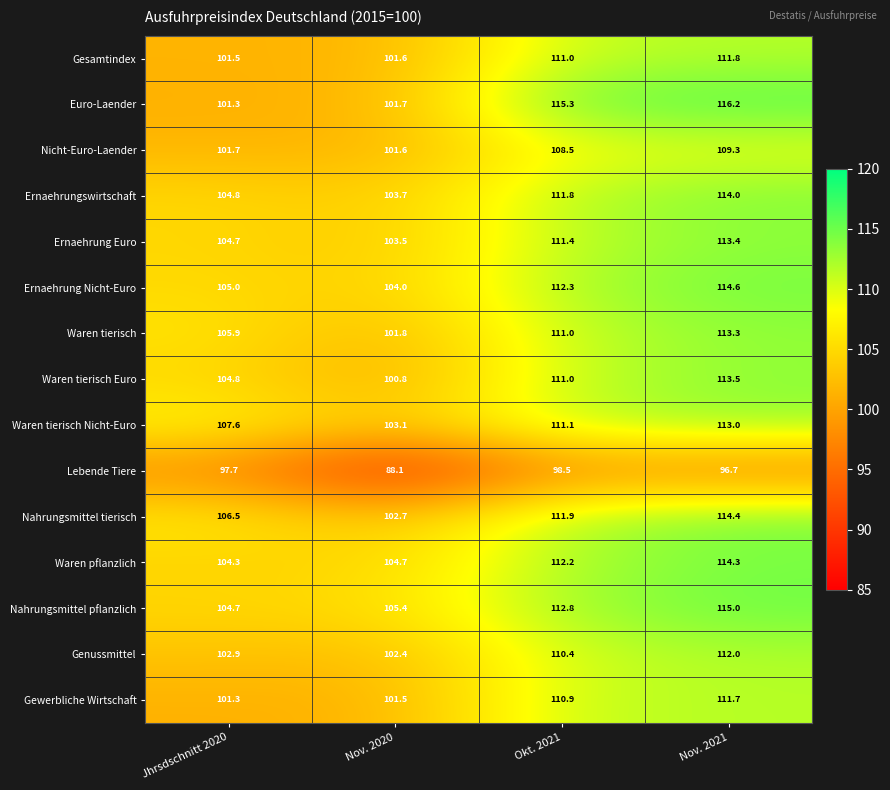

How many categories are shown in the chart?

4